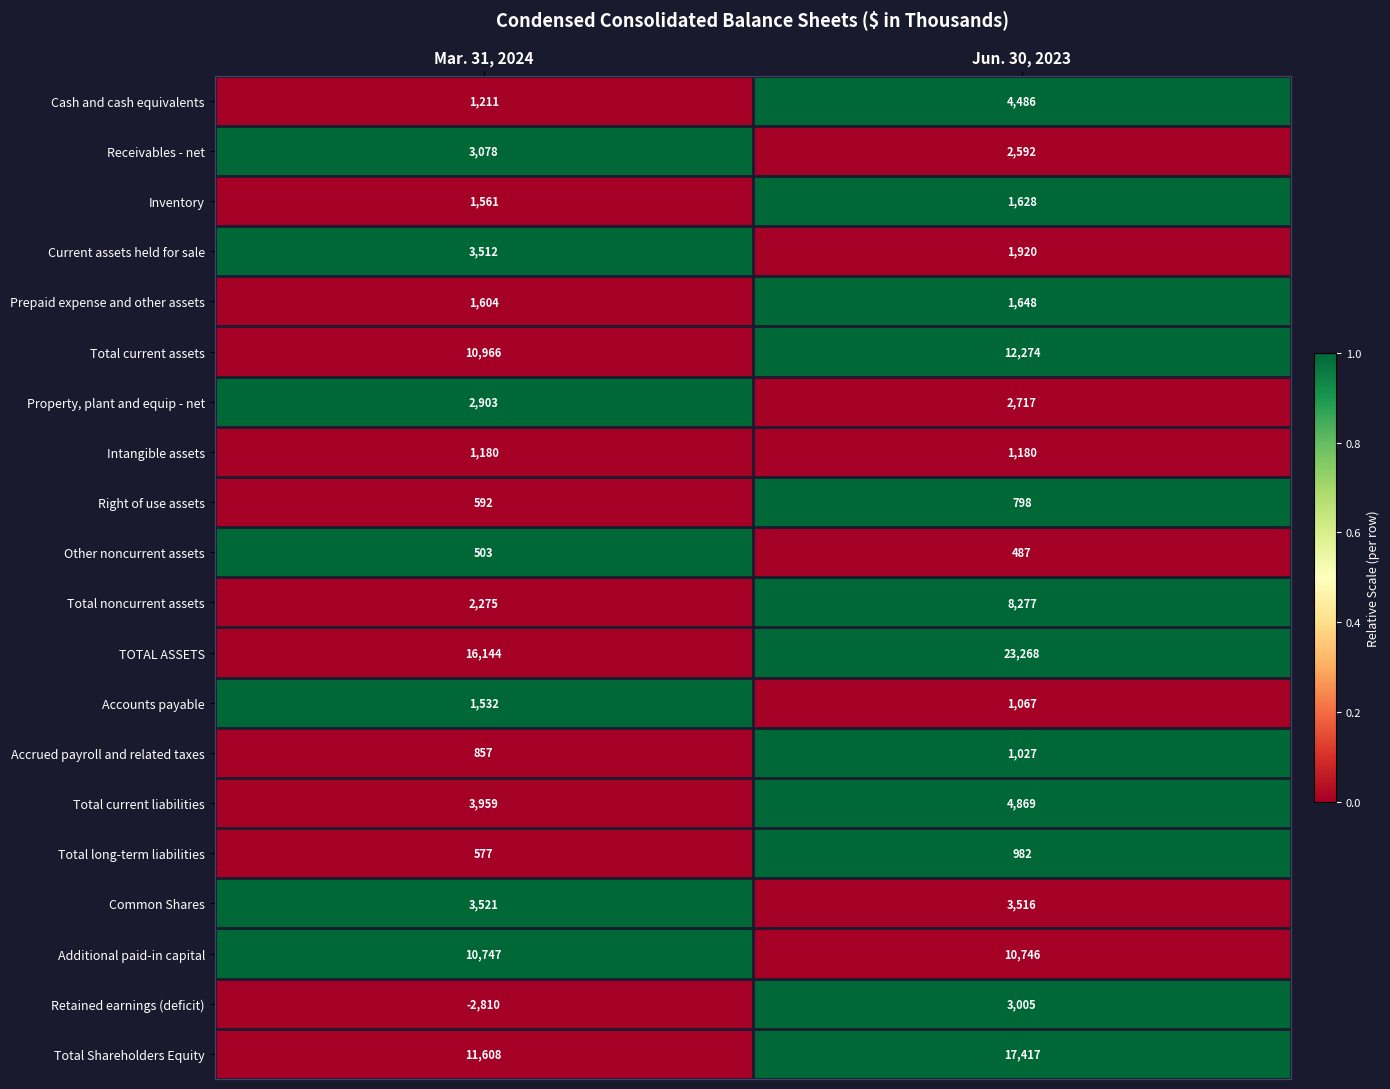

Which series has the widest spread of values?

TOTAL ASSETS